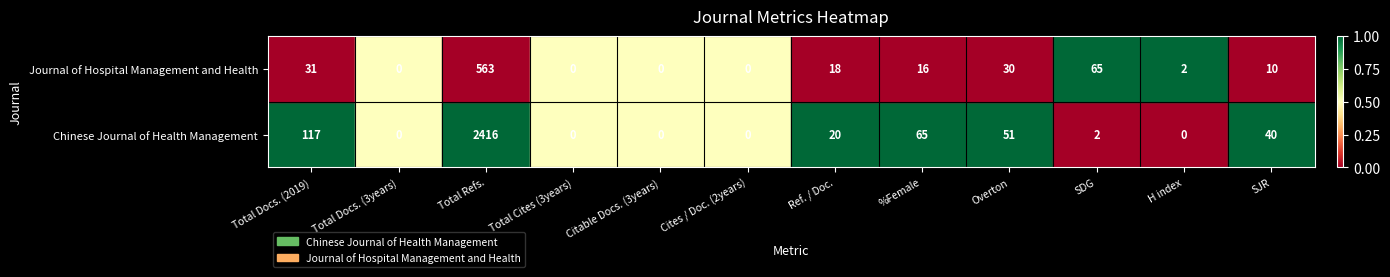

Which series has the largest range (max minus min)?

Chinese Journal of Health Management